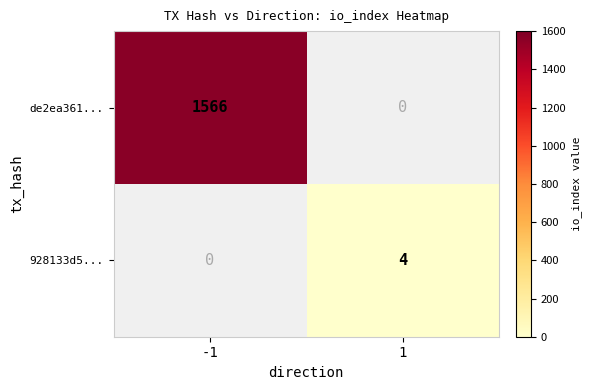

True or false: 928133d5... has a value of 2 at 1.

False